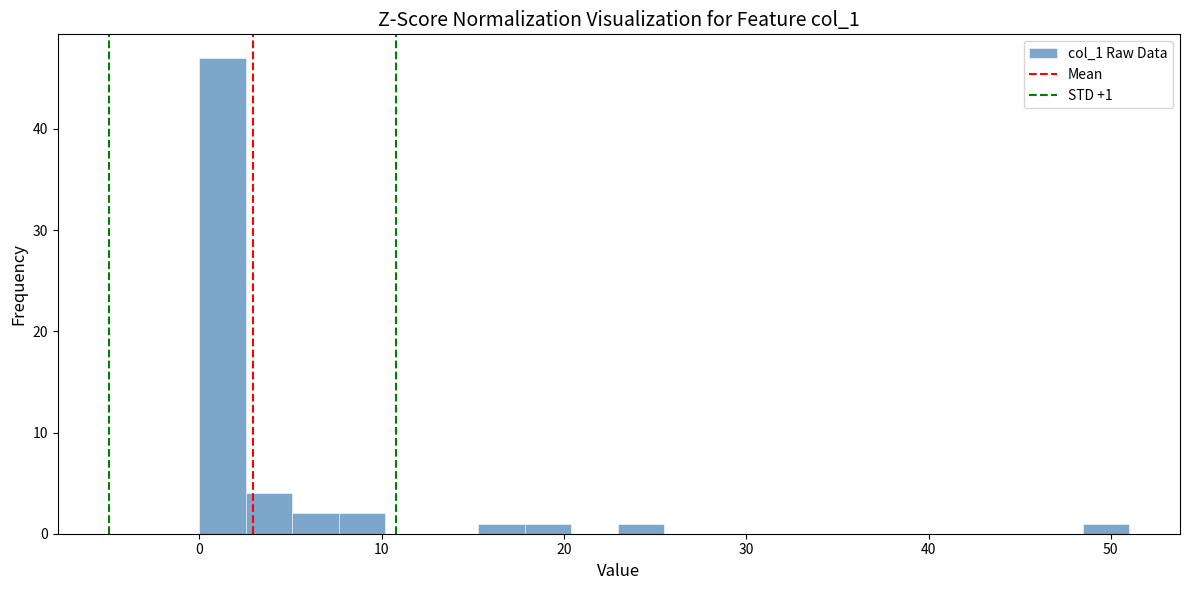

Read against the x-axis, roughly where is the centre of the tallest bar?

1